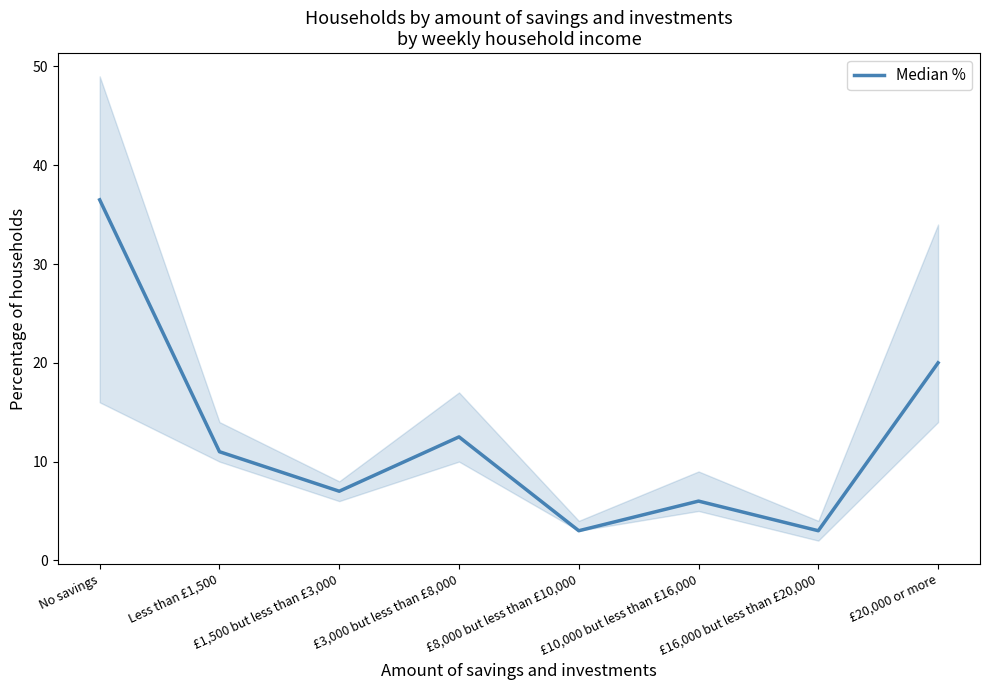

How many values exceed 11?

3